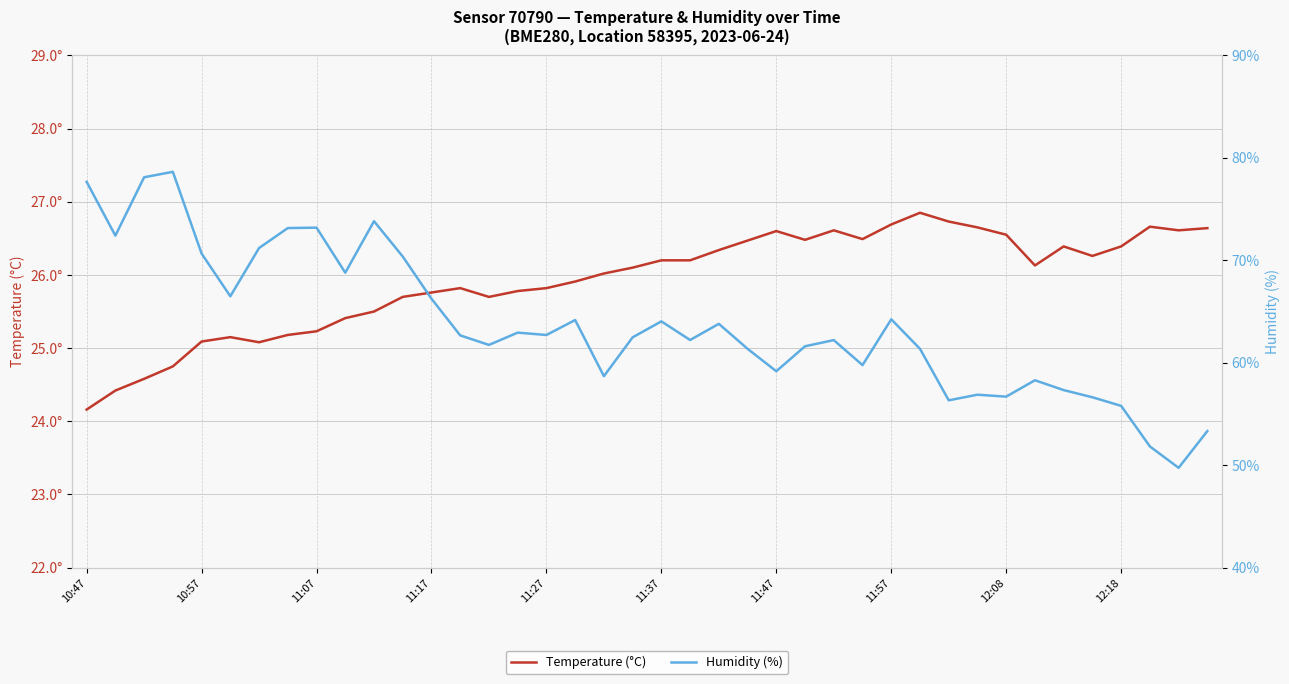

True or false: temperature and humidity cross at least once.

False